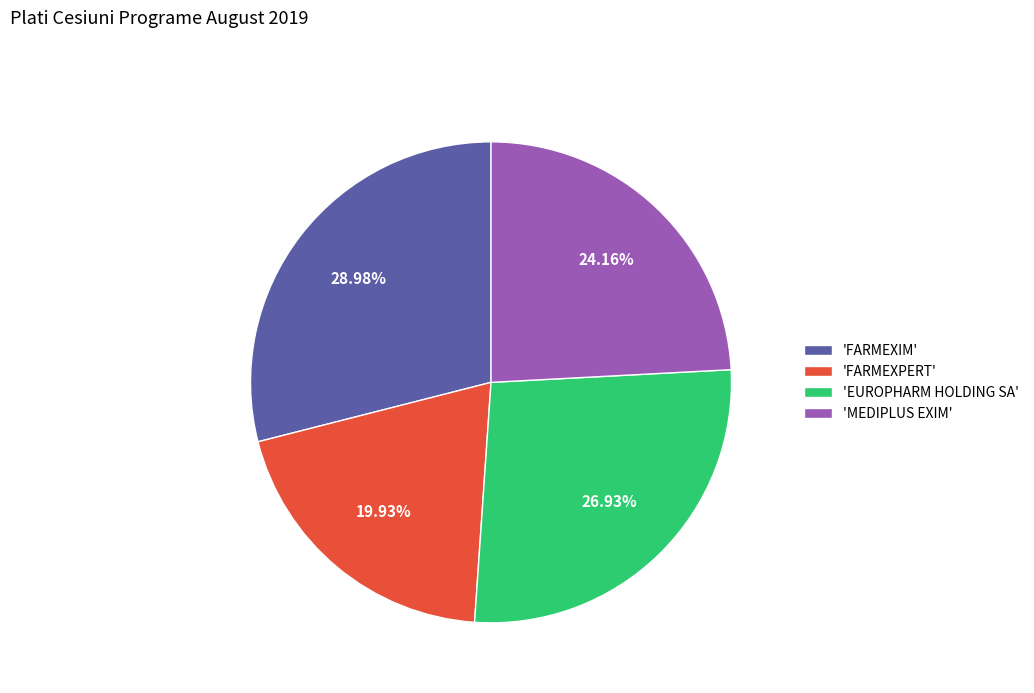

How many slices are in this pie chart?

4